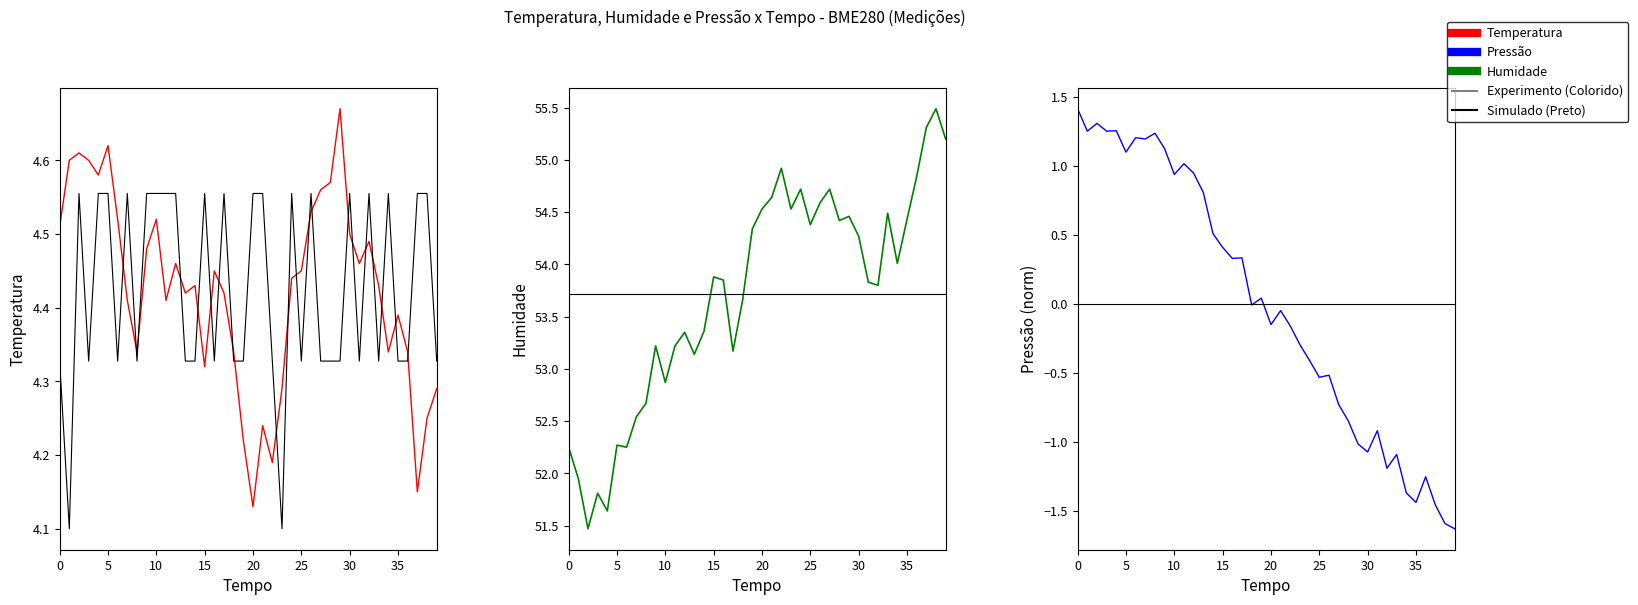

Reading left to right, extract all data points from this chart.

BME280_temperature: 4.5	4.6	4.6	4.6	4.6	4.6	4.5	4.4	4.3	4.5	4.5	4.4	4.5	4.4	4.4	4.3	4.5	4.4	4.3	4.2	4.1	4.2	4.2	4.3	4.4	4.5	4.5	4.6	4.6	4.7	4.5	4.5	4.5	4.4	4.3	4.4	4.3	4.2	4.2	4.3
Signal (norm): 4.3	4.1	4.6	4.3	4.6	4.6	4.3	4.6	4.3	4.6	4.6	4.6	4.6	4.3	4.3	4.6	4.3	4.6	4.3	4.3	4.6	4.6	4.3	4.1	4.6	4.3	4.6	4.3	4.3	4.3	4.6	4.3	4.6	4.3	4.6	4.3	4.3	4.6	4.6	4.3
BME280_humidity: 52.2	52.0	51.5	51.8	51.6	52.3	52.2	52.5	52.7	53.2	52.9	53.2	53.4	53.1	53.4	53.9	53.9	53.2	53.7	54.3	54.5	54.6	54.9	54.5	54.7	54.4	54.6	54.7	54.4	54.5	54.3	53.8	53.8	54.5	54.0	54.4	54.8	55.3	55.5	55.2
Humidity ref: 53.7	53.7	53.7	53.7	53.7	53.7	53.7	53.7	53.7	53.7	53.7	53.7	53.7	53.7	53.7	53.7	53.7	53.7	53.7	53.7	53.7	53.7	53.7	53.7	53.7	53.7	53.7	53.7	53.7	53.7	53.7	53.7	53.7	53.7	53.7	53.7	53.7	53.7	53.7	53.7
BME280_pressure: 1.4	1.3	1.3	1.3	1.3	1.1	1.2	1.2	1.2	1.1	0.9	1.0	0.9	0.8	0.5	0.4	0.3	0.3	-0.0	0.0	-0.1	-0.0	-0.2	-0.3	-0.4	-0.5	-0.5	-0.7	-0.8	-1.0	-1.1	-0.9	-1.2	-1.1	-1.4	-1.4	-1.3	-1.5	-1.6	-1.6
Pressure ref: 0.0	0.0	0.0	0.0	0.0	0.0	0.0	0.0	0.0	0.0	0.0	0.0	0.0	0.0	0.0	0.0	0.0	0.0	0.0	0.0	0.0	0.0	0.0	0.0	0.0	0.0	0.0	0.0	0.0	0.0	0.0	0.0	0.0	0.0	0.0	0.0	0.0	0.0	0.0	0.0